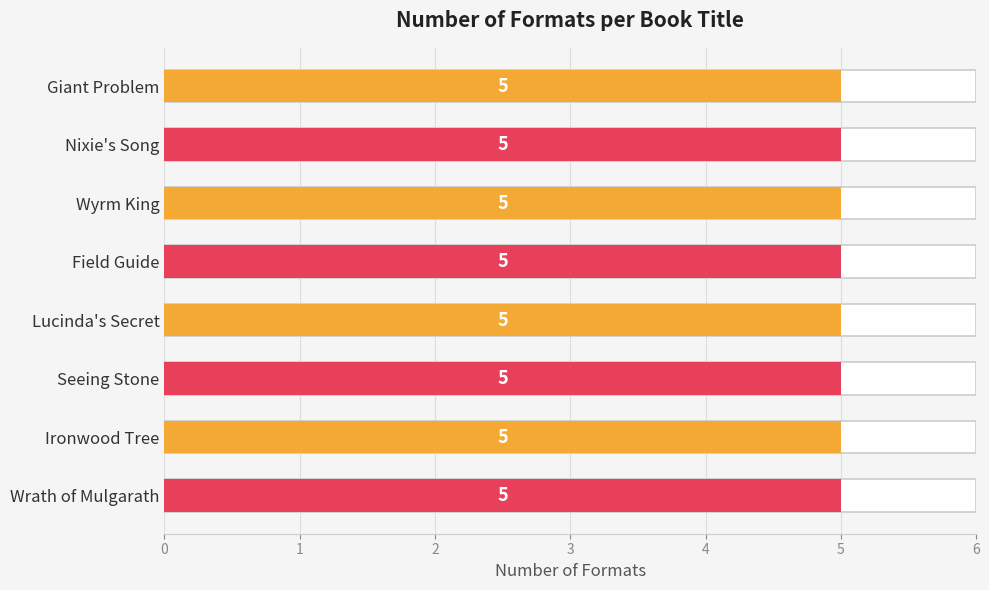

Rank the categories by Audio Download value from lowest to highest.

Giant Problem, Nixie's Song, Wyrm King, Field Guide, Lucinda's Secret, Seeing Stone, Ironwood Tree, Wrath of Mulgarath